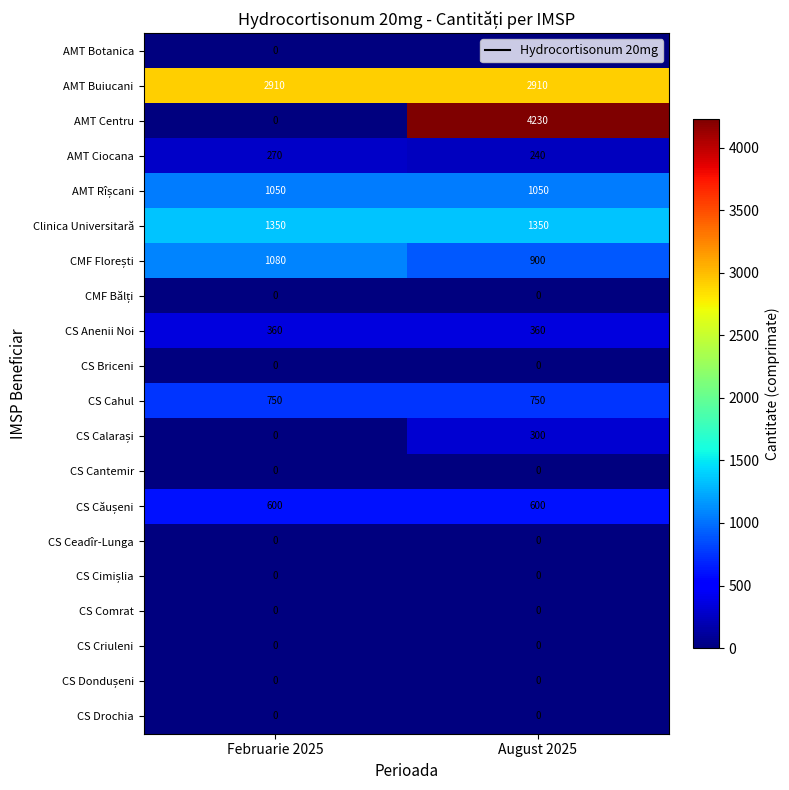

True or false: CS Comrat has a value of 0 at August 2025.

True